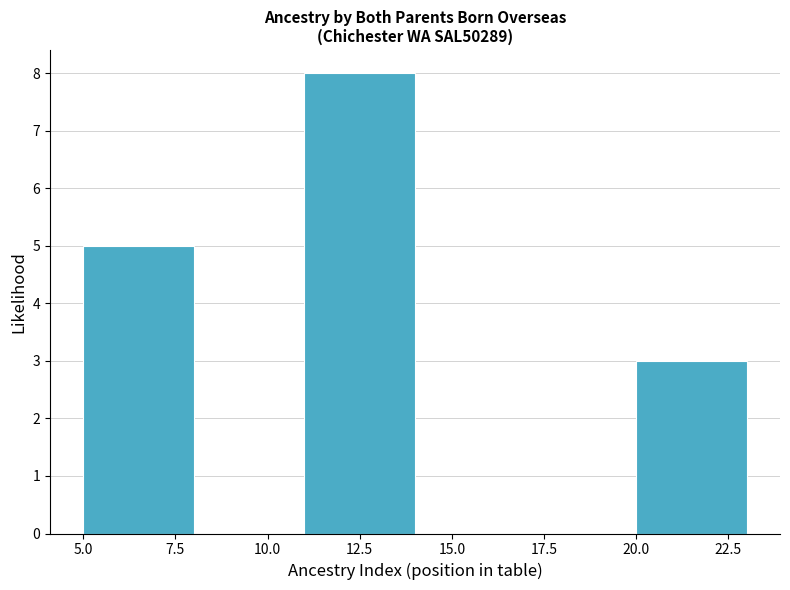

What is the height of the bar covering 5 to 8 on the x-axis? The values are not printed on the chart, so give them approximately, as read against the axis.

5